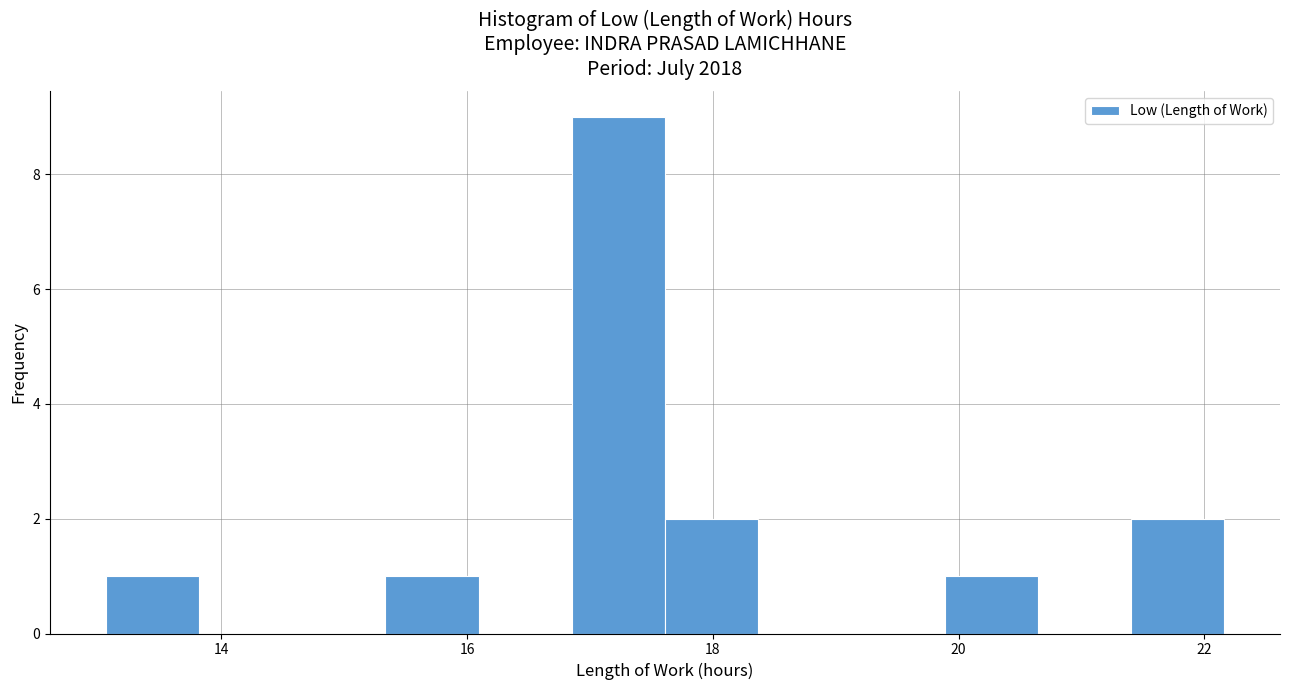

Read against the x-axis, roughly where is the centre of the tallest bar?

17.2